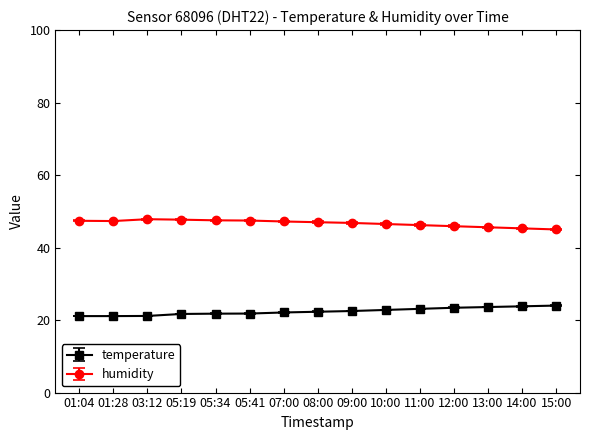

At 15:00, list the series in order from largest to smallest.

humidity, temperature